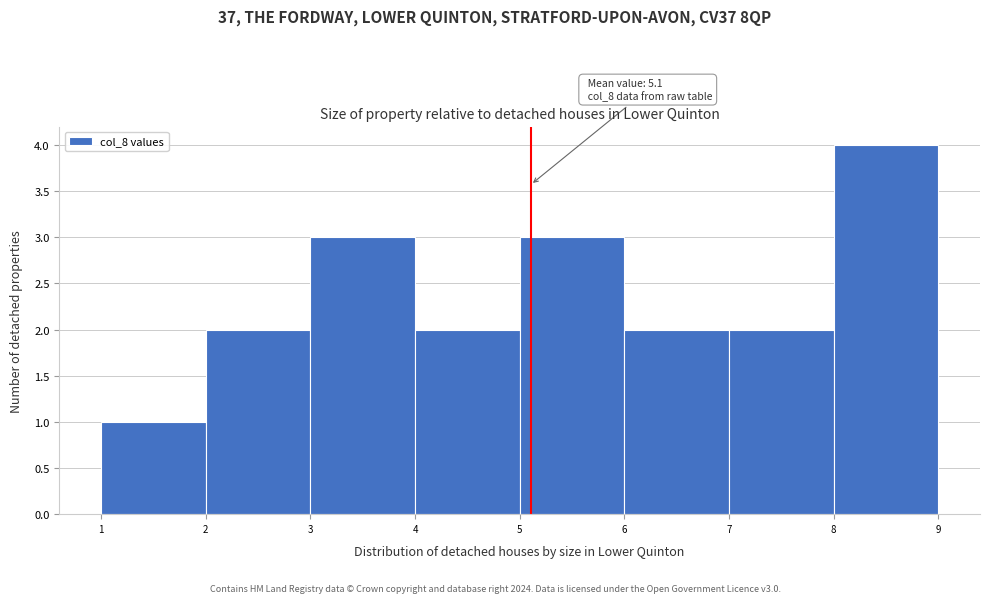

Which range on the x-axis has the tallest bar?

8 to 9